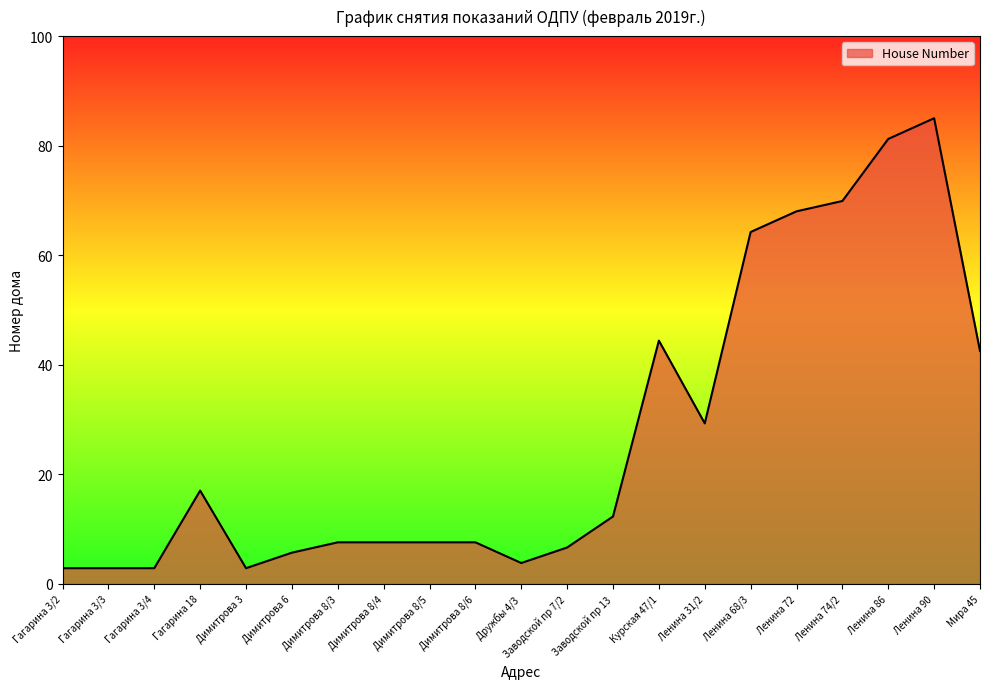

Reading right to left, extract all data points from this chart.

Мира 45=42.5	Ленина 90=85.0	Ленина 86=81.2	Ленина 74/2=69.9	Ленина 72=68.0	Ленина 68/3=64.2	Ленина 31/2=29.3	Курская 47/1=44.4	Заводской пр 13=12.3	Заводской пр 7/2=6.6	Дружбы 4/3=3.8	Димитрова 8/6=7.6	Димитрова 8/5=7.6	Димитрова 8/4=7.6	Димитрова 8/3=7.6	Димитрова 6=5.7	Димитрова 3=2.8	Гагарина 18=17.0	Гагарина 3/4=2.8	Гагарина 3/3=2.8	Гагарина 3/2=2.8